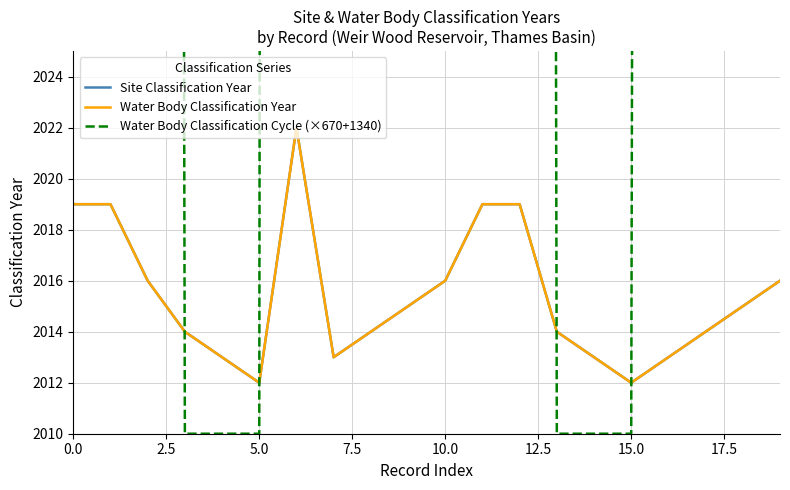

Which series has the widest spread of values?

Water Body Classification Cycle (×670+1340)